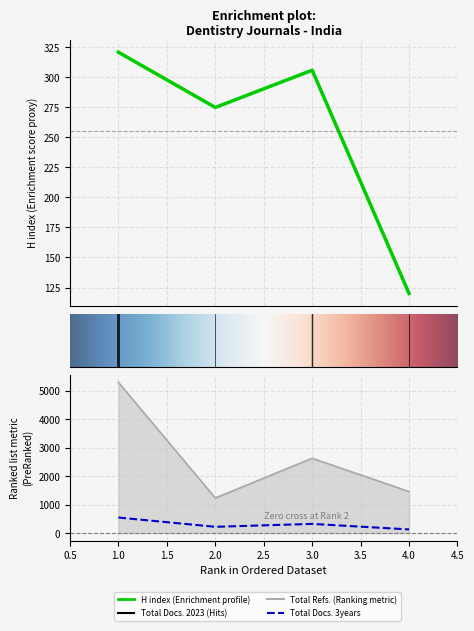

Reading right to left, what are all the values shown in this chart?

H index: 4=120	3=306	2=275	1=321
Total Docs. (2023): 4=1460	3=2627	2=1234	1=5293
Total Docs. (3years): 4=130	3=324	2=222	1=547